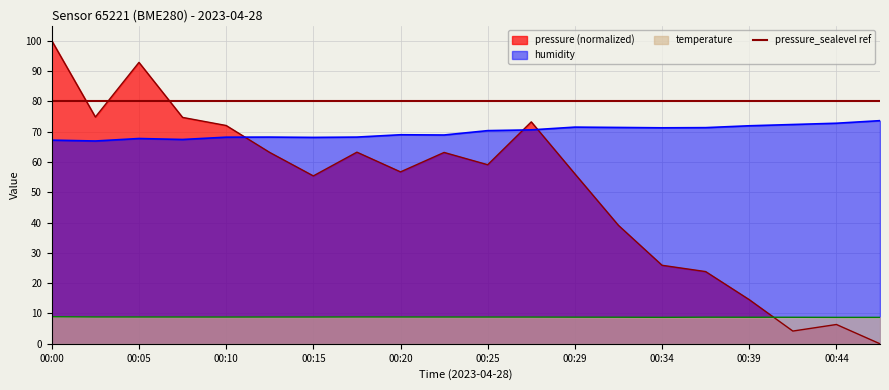

At how many categories does at least one series exceed 43?

20